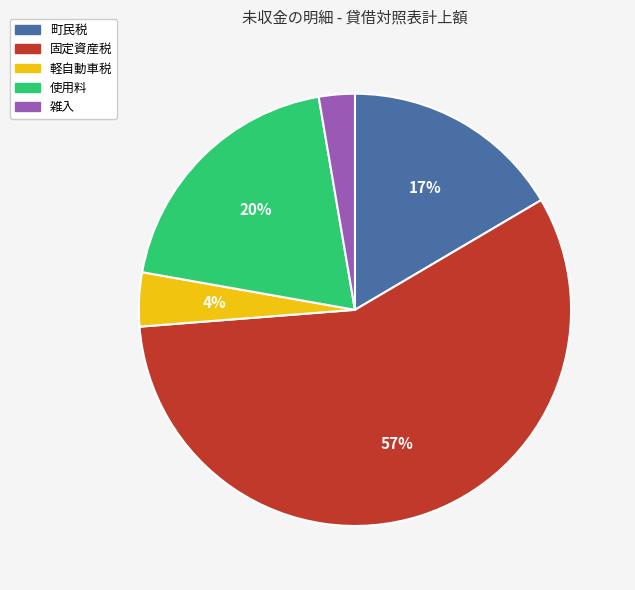

Rank the categories by value from highest to lowest.

固定資産税, 使用料, 町民税, 軽自動車税, 雑入